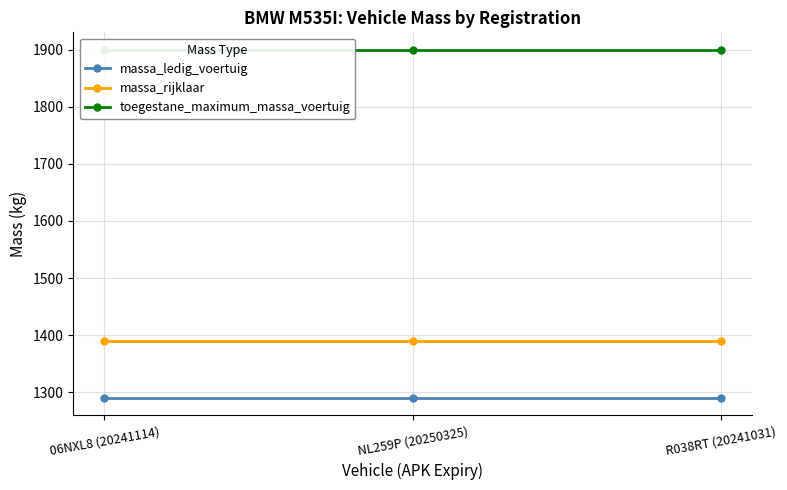

Rank the series at R038RT (20241031) from lowest to highest value.

massa_ledig_voertuig, massa_rijklaar, toegestane_maximum_massa_voertuig